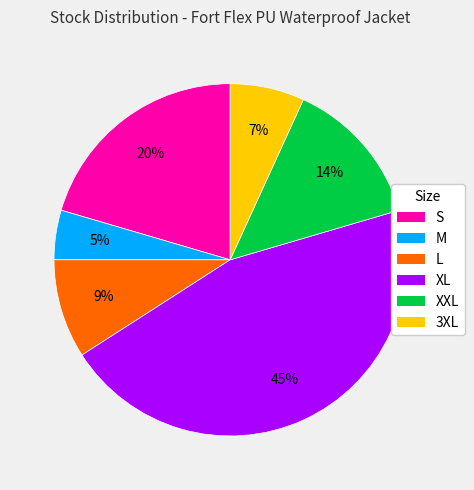

Is the sum of L and XXL greater than half?

No